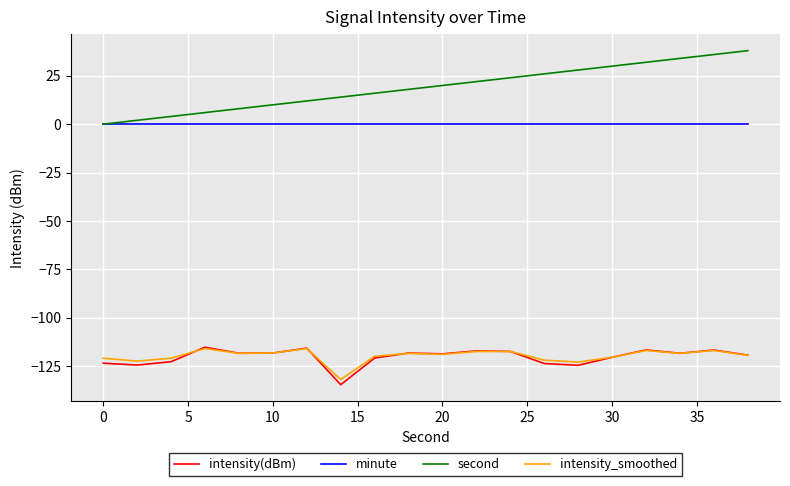

Which series has the largest total across all categories?

second